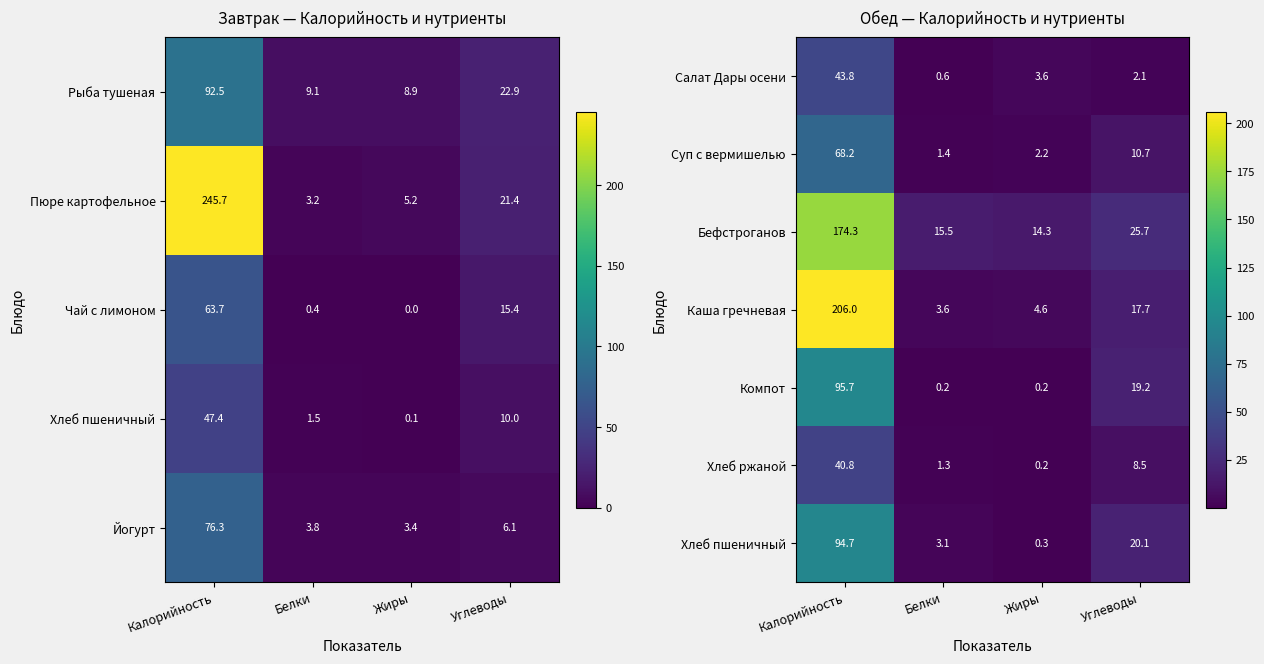

Is it true that Бефстроганов equals 25.7 at Углеводы?

True